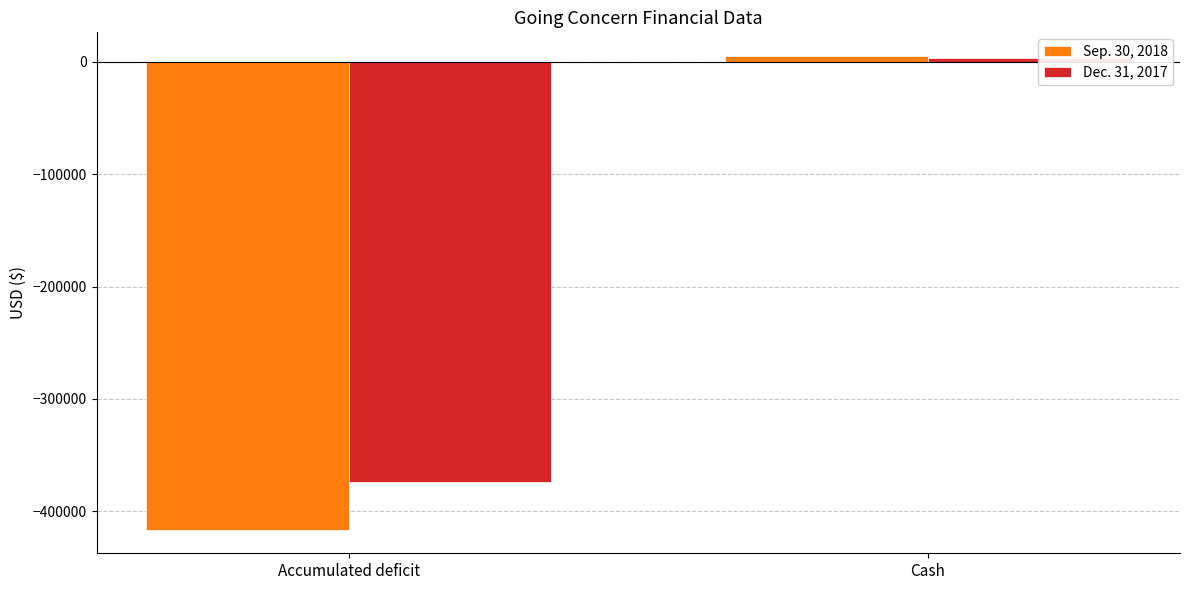

What value does the Dec. 31, 2017 series have at Accumulated deficit, to the nearest 10?

-373750